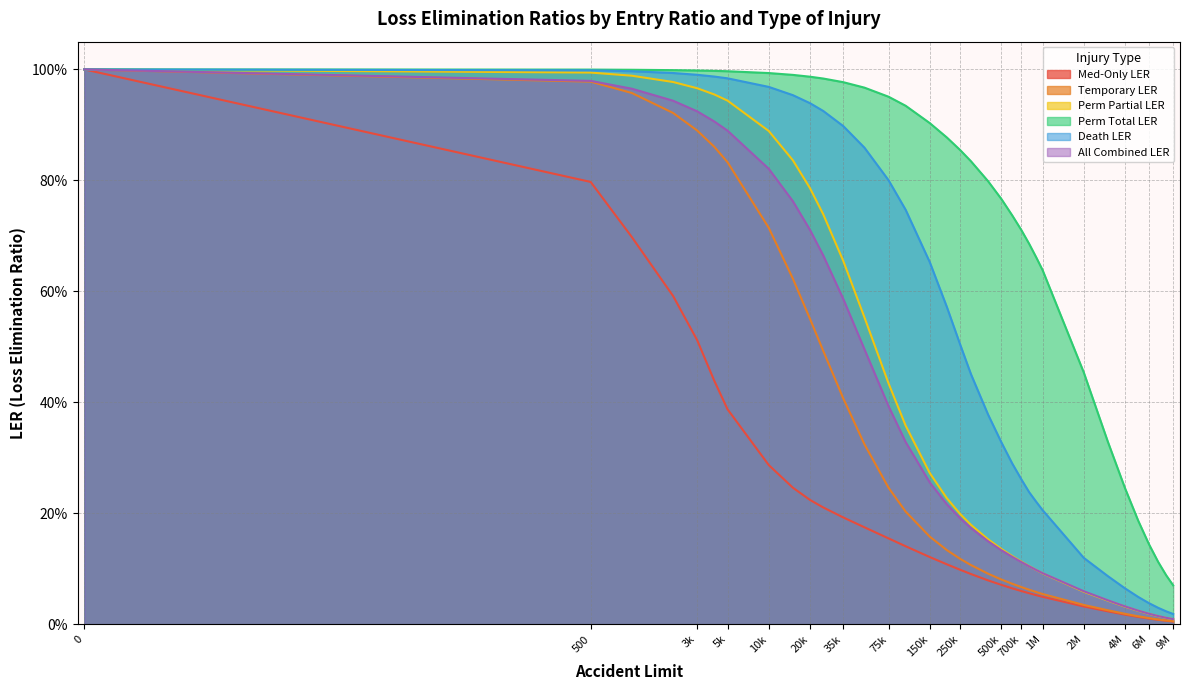

Reading left to right, transcribe all the data shown in this chart.

Med-Only LER: 1.0	0.8	0.7	0.6	0.5	0.4	0.4	0.3	0.2	0.2	0.2	0.2	0.2	0.2	0.1	0.1	0.1	0.1	0.1	0.1	0.1	0.1	0.1	0.1	0.1	0.0	0.0	0.0	0.0	0.0	0.0	0.0	0.0	0.0
Temporary LER: 1.0	1.0	1.0	0.9	0.9	0.9	0.8	0.7	0.6	0.6	0.5	0.4	0.3	0.2	0.2	0.2	0.1	0.1	0.1	0.1	0.1	0.1	0.1	0.1	0.1	0.1	0.0	0.0	0.0	0.0	0.0	0.0	0.0	0.0
Perm Partial LER: 1.0	1.0	1.0	1.0	1.0	1.0	0.9	0.9	0.8	0.8	0.7	0.7	0.6	0.4	0.4	0.3	0.2	0.2	0.2	0.2	0.1	0.1	0.1	0.1	0.1	0.1	0.1	0.0	0.0	0.0	0.0	0.0	0.0	0.0
Perm Total LER: 1.0	1.0	1.0	1.0	1.0	1.0	1.0	1.0	1.0	1.0	1.0	1.0	1.0	1.0	0.9	0.9	0.9	0.9	0.8	0.8	0.8	0.7	0.7	0.7	0.7	0.6	0.5	0.3	0.2	0.2	0.1	0.1	0.1	0.1
Death LER: 1.0	1.0	1.0	1.0	1.0	1.0	1.0	1.0	1.0	0.9	0.9	0.9	0.9	0.8	0.7	0.7	0.6	0.5	0.5	0.4	0.3	0.3	0.3	0.2	0.2	0.2	0.1	0.1	0.1	0.0	0.0	0.0	0.0	0.0
All Combined LER: 1.0	1.0	1.0	0.9	0.9	0.9	0.9	0.8	0.8	0.7	0.7	0.6	0.5	0.4	0.3	0.3	0.2	0.2	0.2	0.1	0.1	0.1	0.1	0.1	0.1	0.1	0.1	0.0	0.0	0.0	0.0	0.0	0.0	0.0